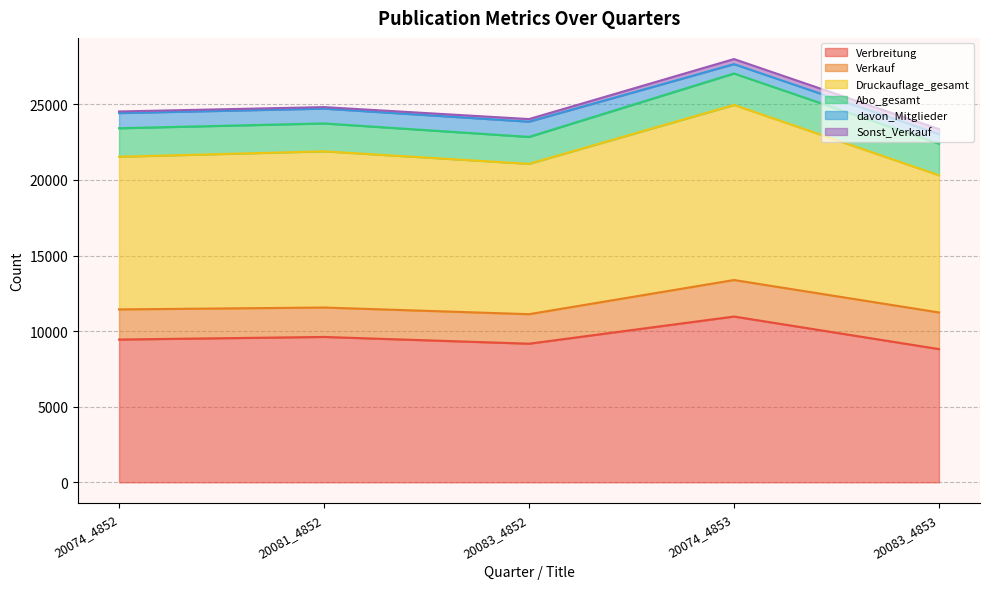

At which label does davon_Mitglieder reach its minimum?

20074_4853